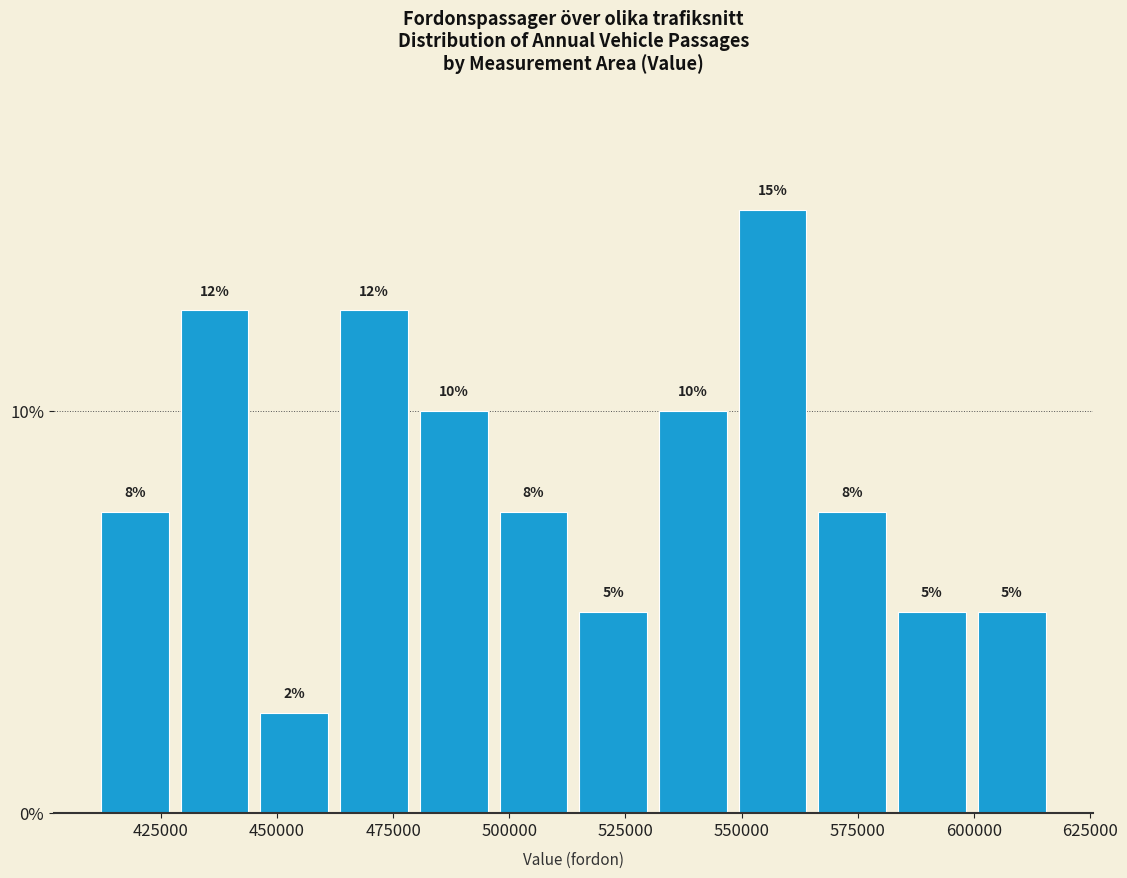

Around what value on the x-axis is the tallest bar? Give the approximate position of its centre, as read against the axis.

555000